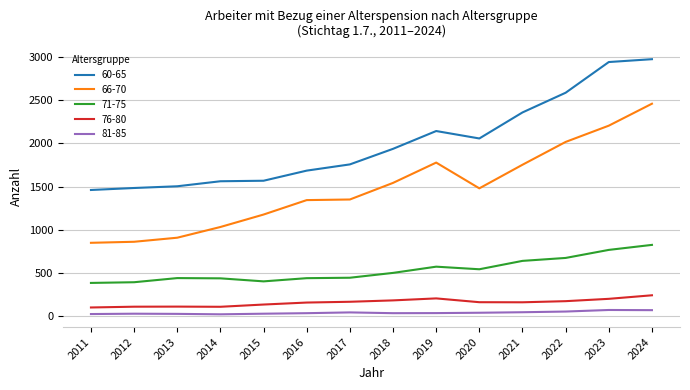

Where does the 66-70 series first go above 1481?

2018